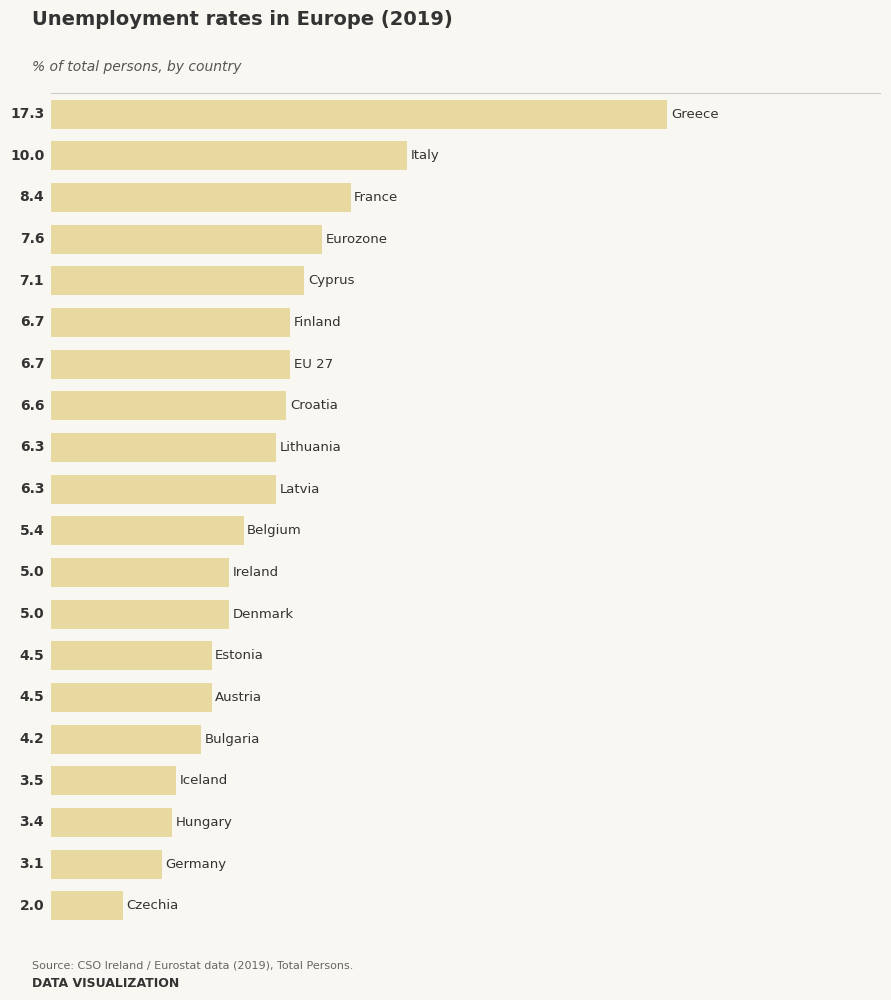

Are the bars horizontal?

Yes